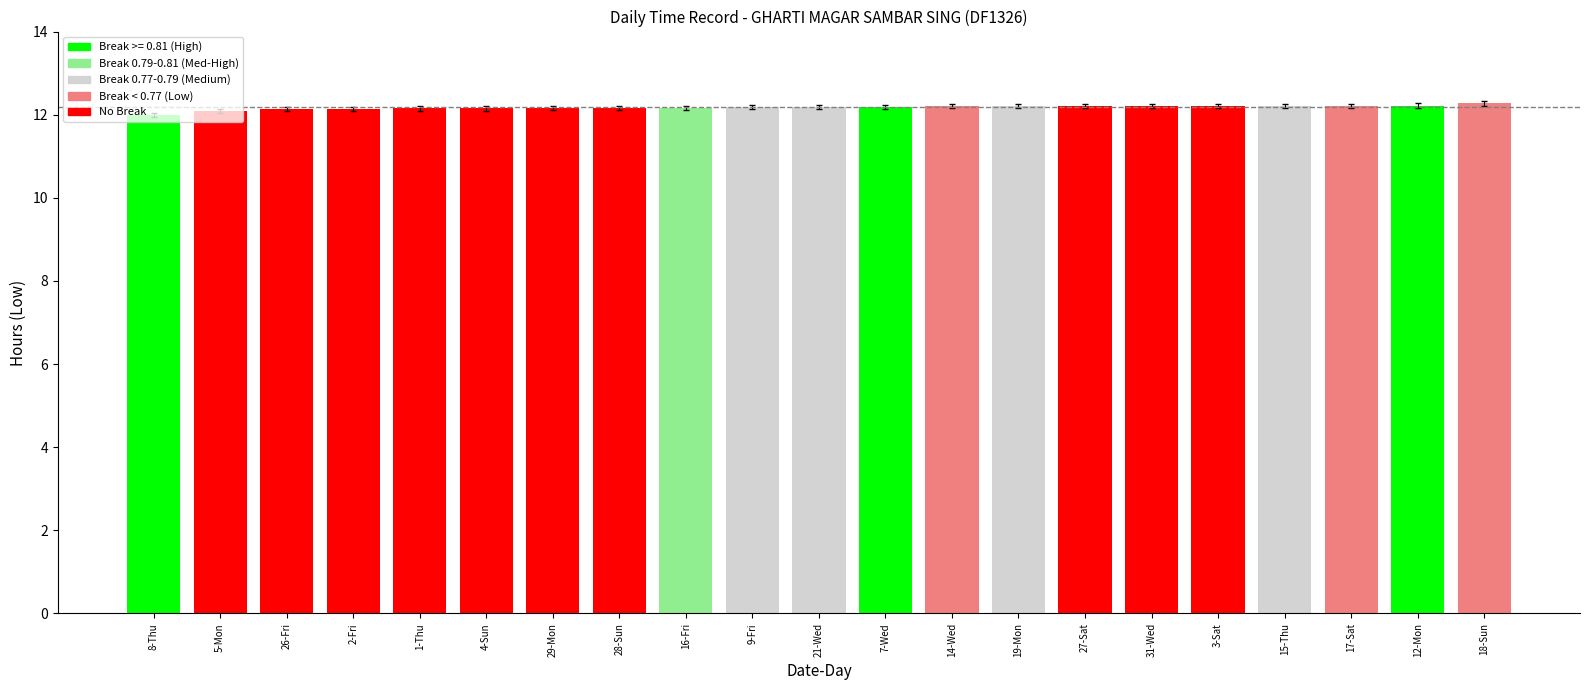

Is it true that the value at 8-Thu is 12.0?

True